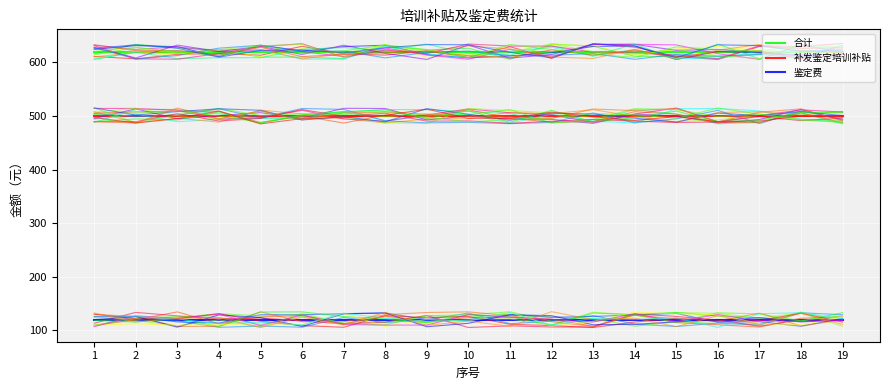

What is the sum of the 合计 values at 10 and 15?

1240